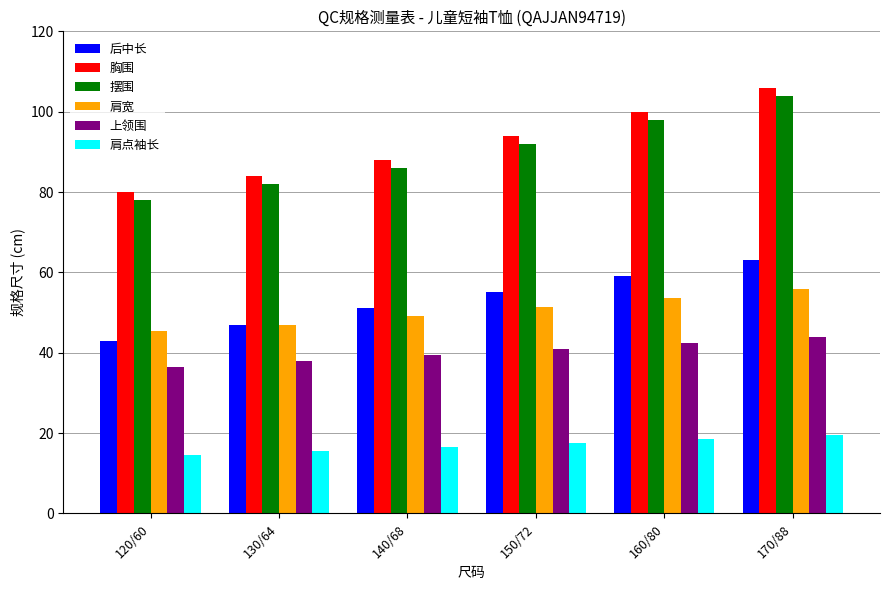

At which category is the sum across all series the highest?

170/88